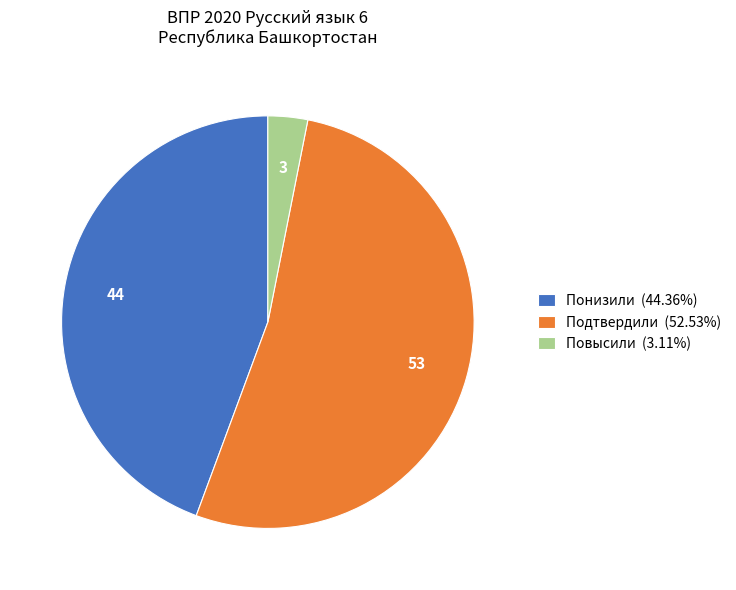

The Подтвердили slice represents 65% of the pie. True or false?

False